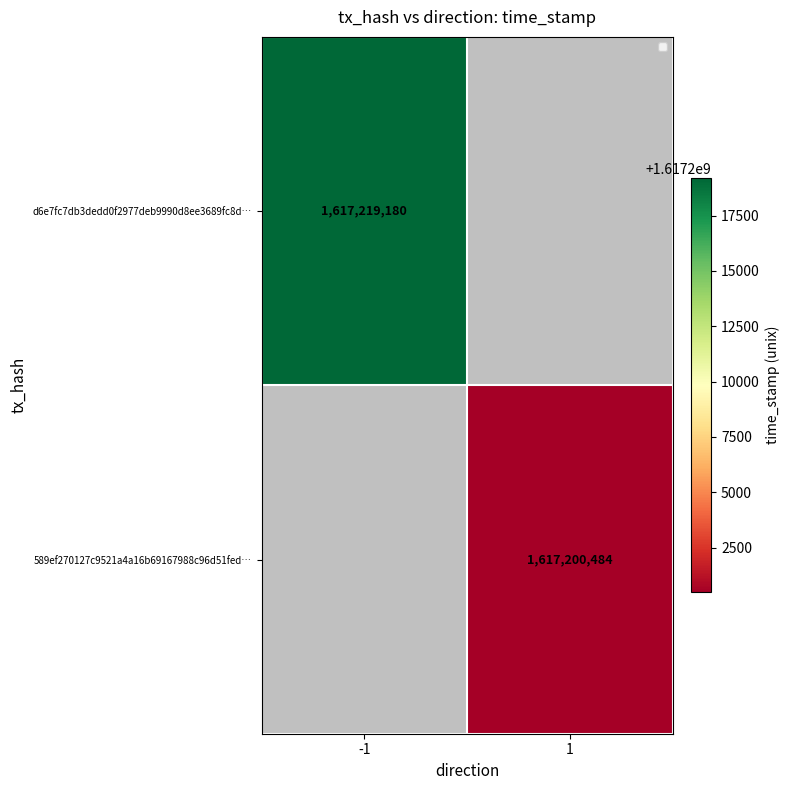

Is the value of d6e7fc7db3dedd0f2977deb9990d8ee3689fc8d… at -1 greater than the value of 589ef270127c9521a4a16b69167988c96d51fed… at 1?

Yes